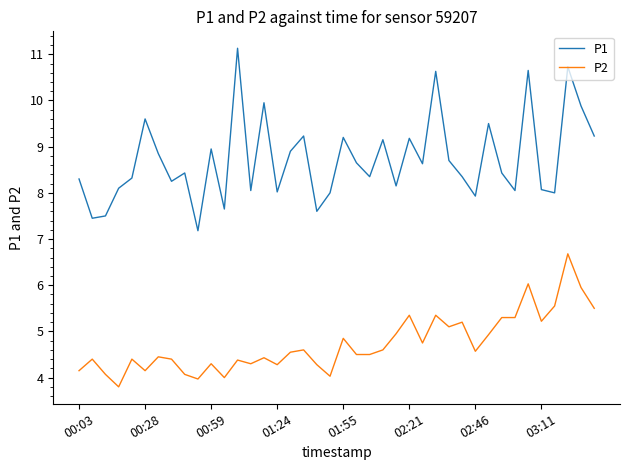

Which series has the largest range (max minus min)?

P1